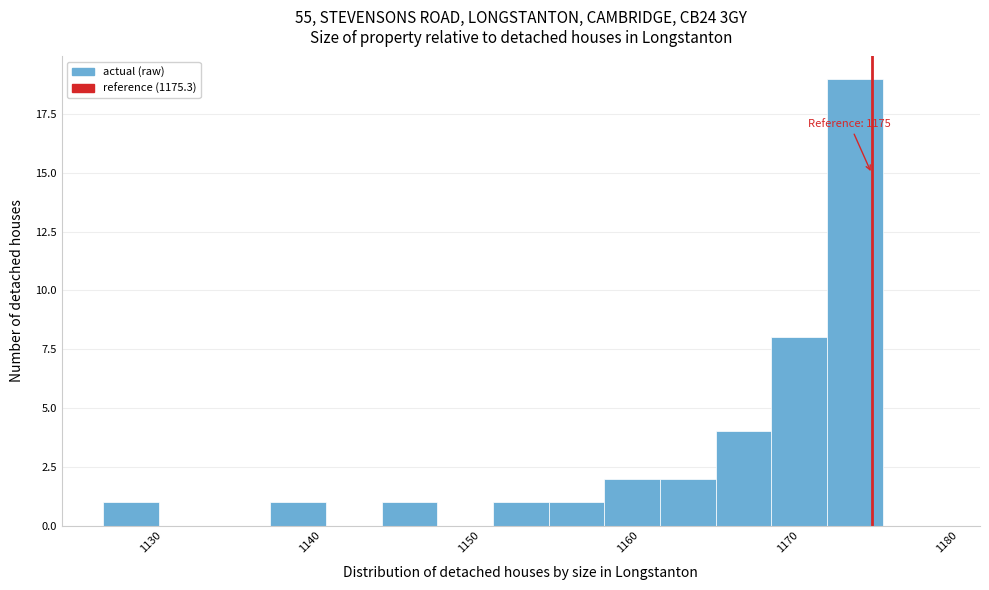

Read against the x-axis, roughly where is the centre of the tallest bar?

1174